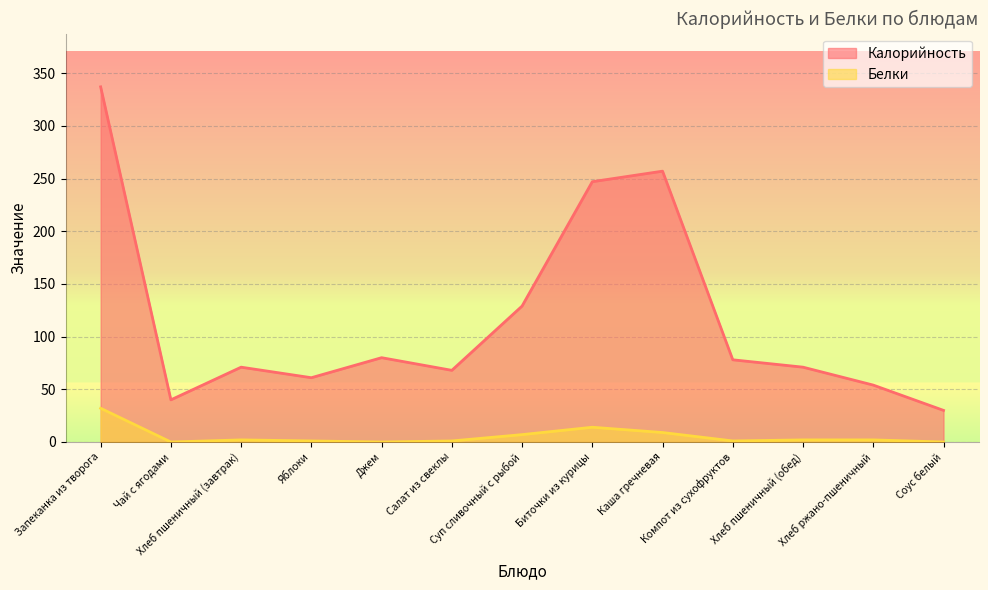

What is the sum of the Белки values at Компот из сухофруктов and Суп сливочный с рыбой?

8